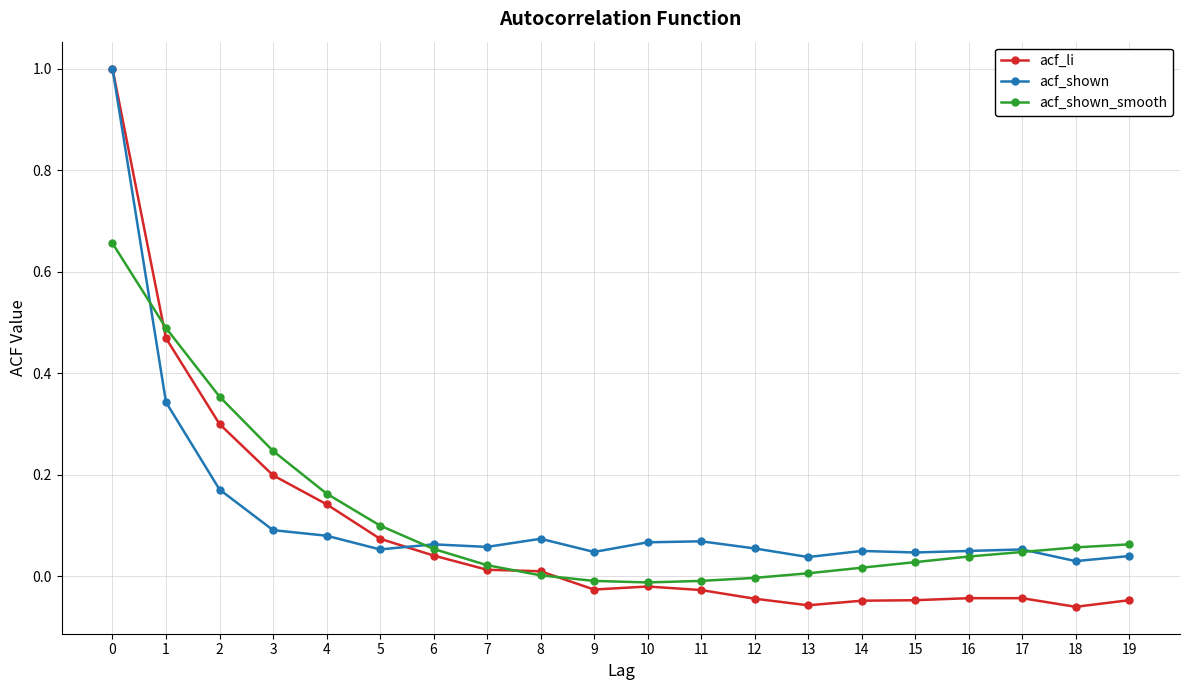

Between 5 and 9, which series saw the biggest shift?

acf_shown_smooth